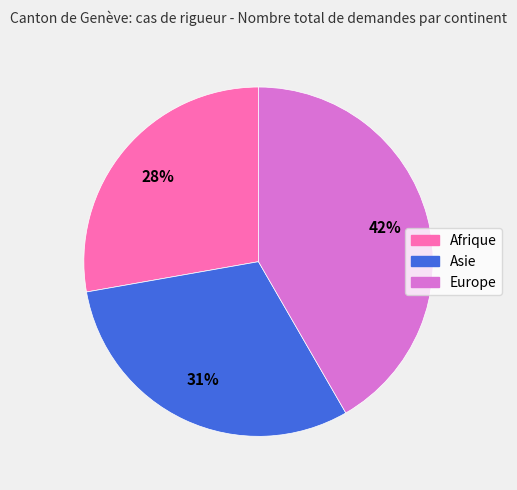

To the nearest percent, what portion does Europe represent?

42%